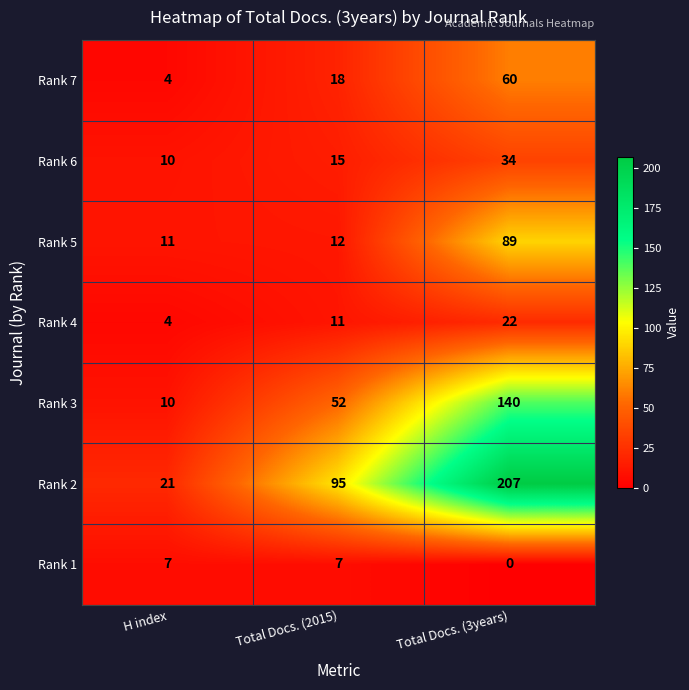

True or false: Rank 1 has a value of 0 at Total Docs. (3years).

True